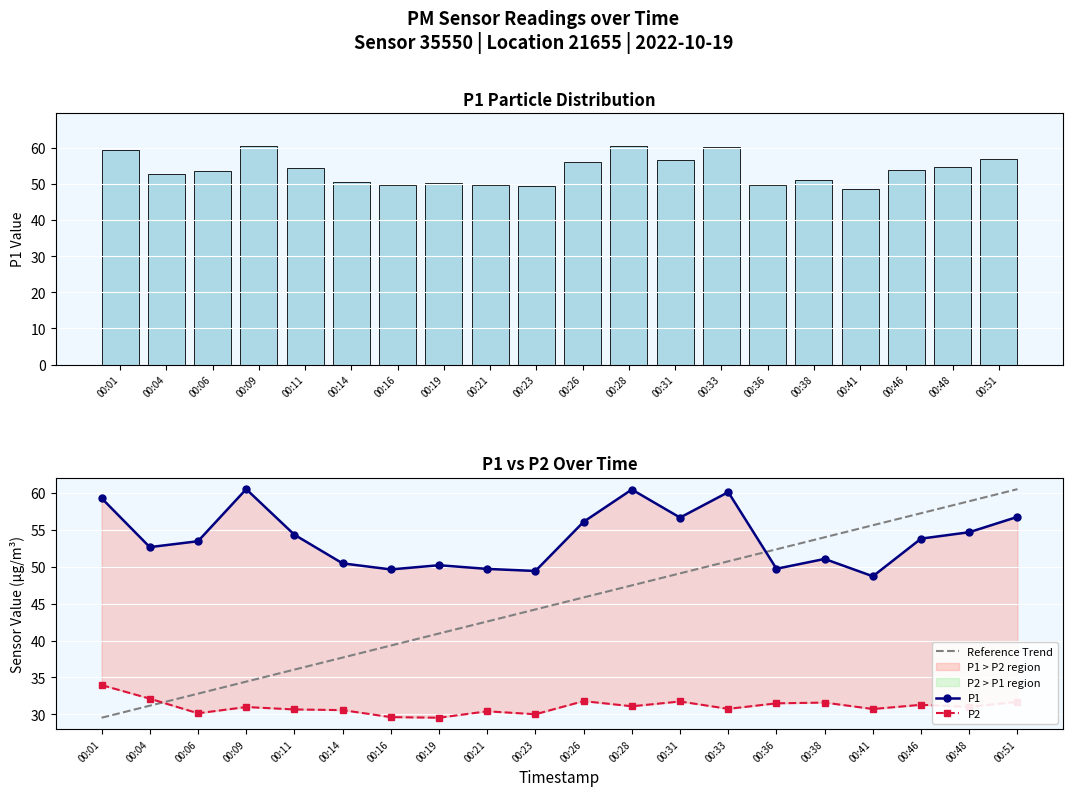

The P2 series shows 10.4 at 00:01. True or false?

False